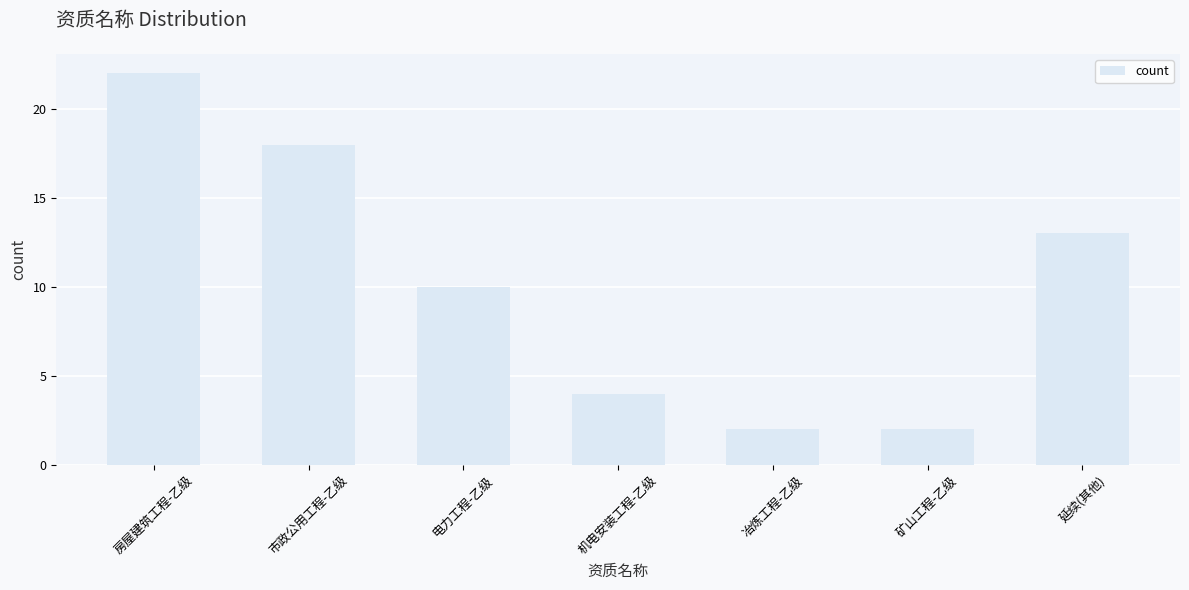

How many data points are less than 10?

3